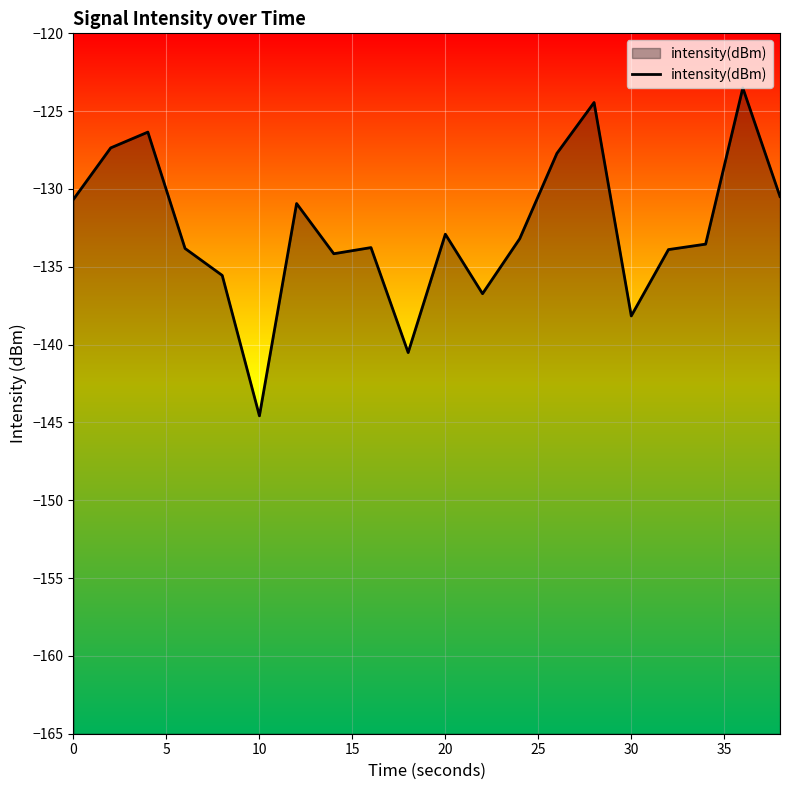

What is the value of the 4th point from the left?

-133.8